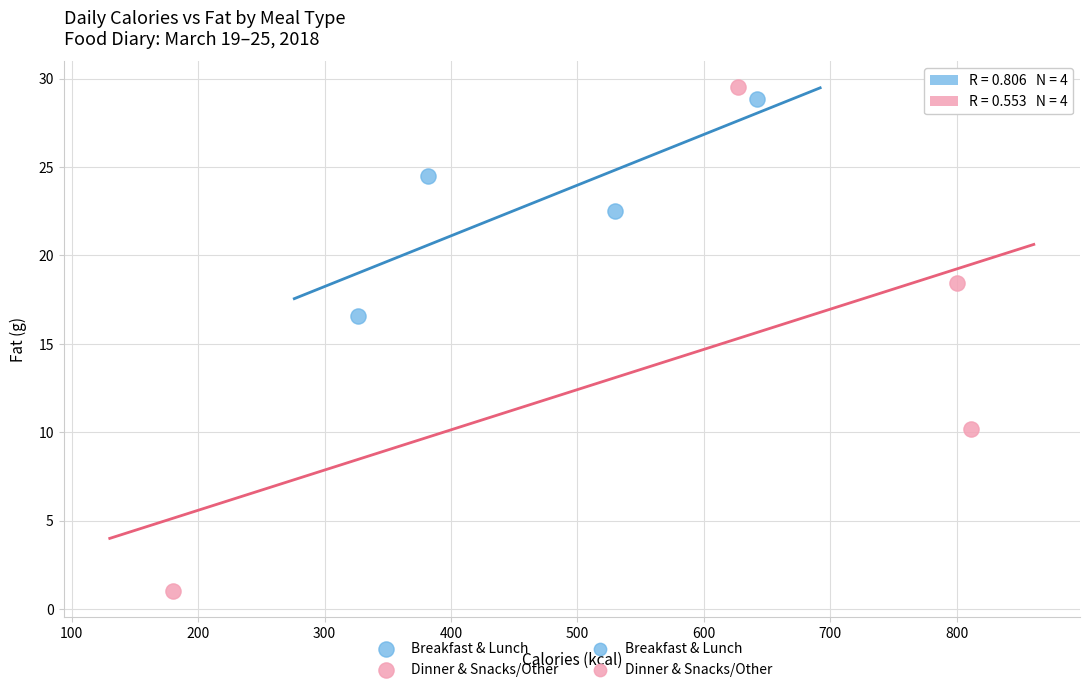

Which series has the widest spread of Y values?

Dinner & Snacks/Other